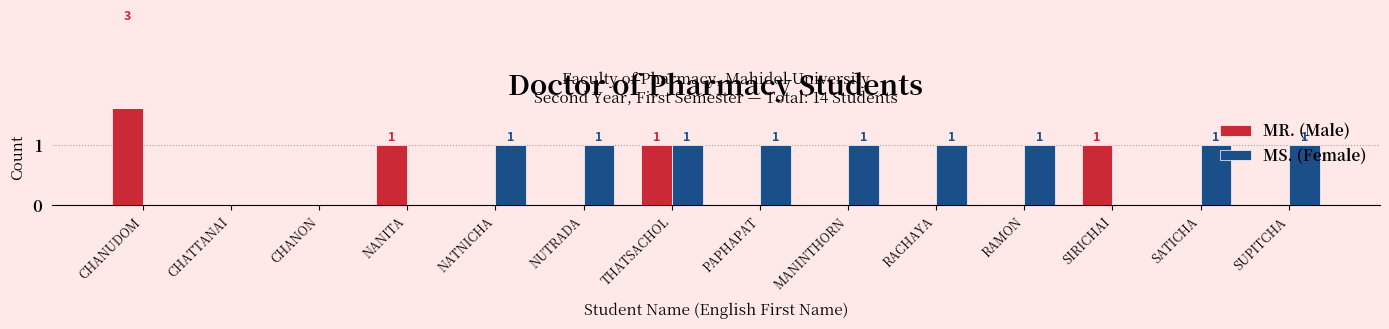

What is the total value across all series at SATICHA?

1